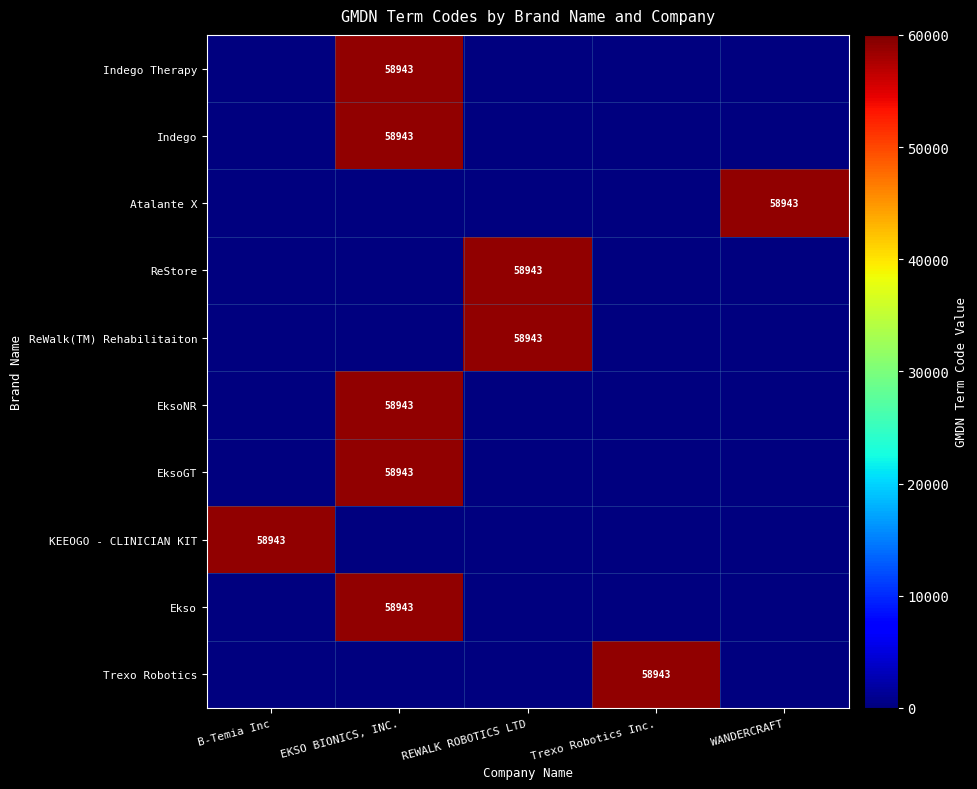

Is the value of Ekso at WANDERCRAFT greater than the value of EksoNR at WANDERCRAFT?

No